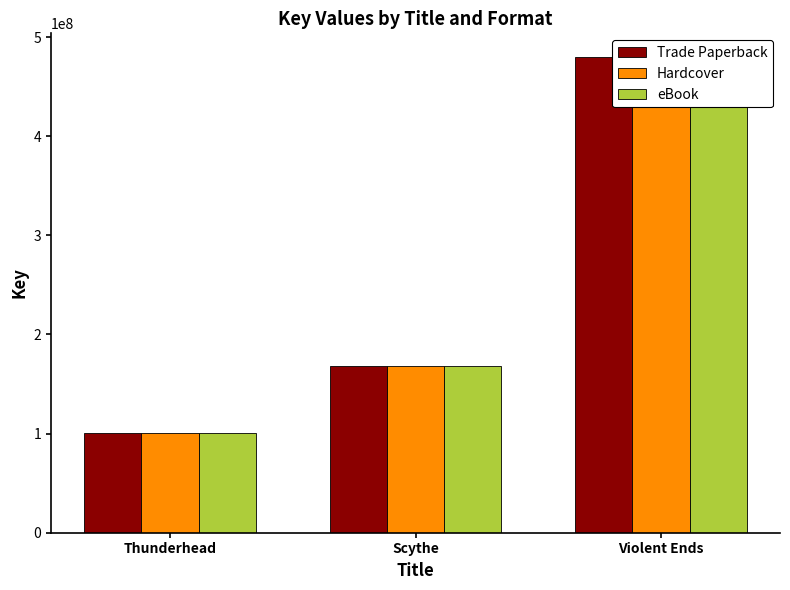

Read the eBook value at Violent Ends.

479823994